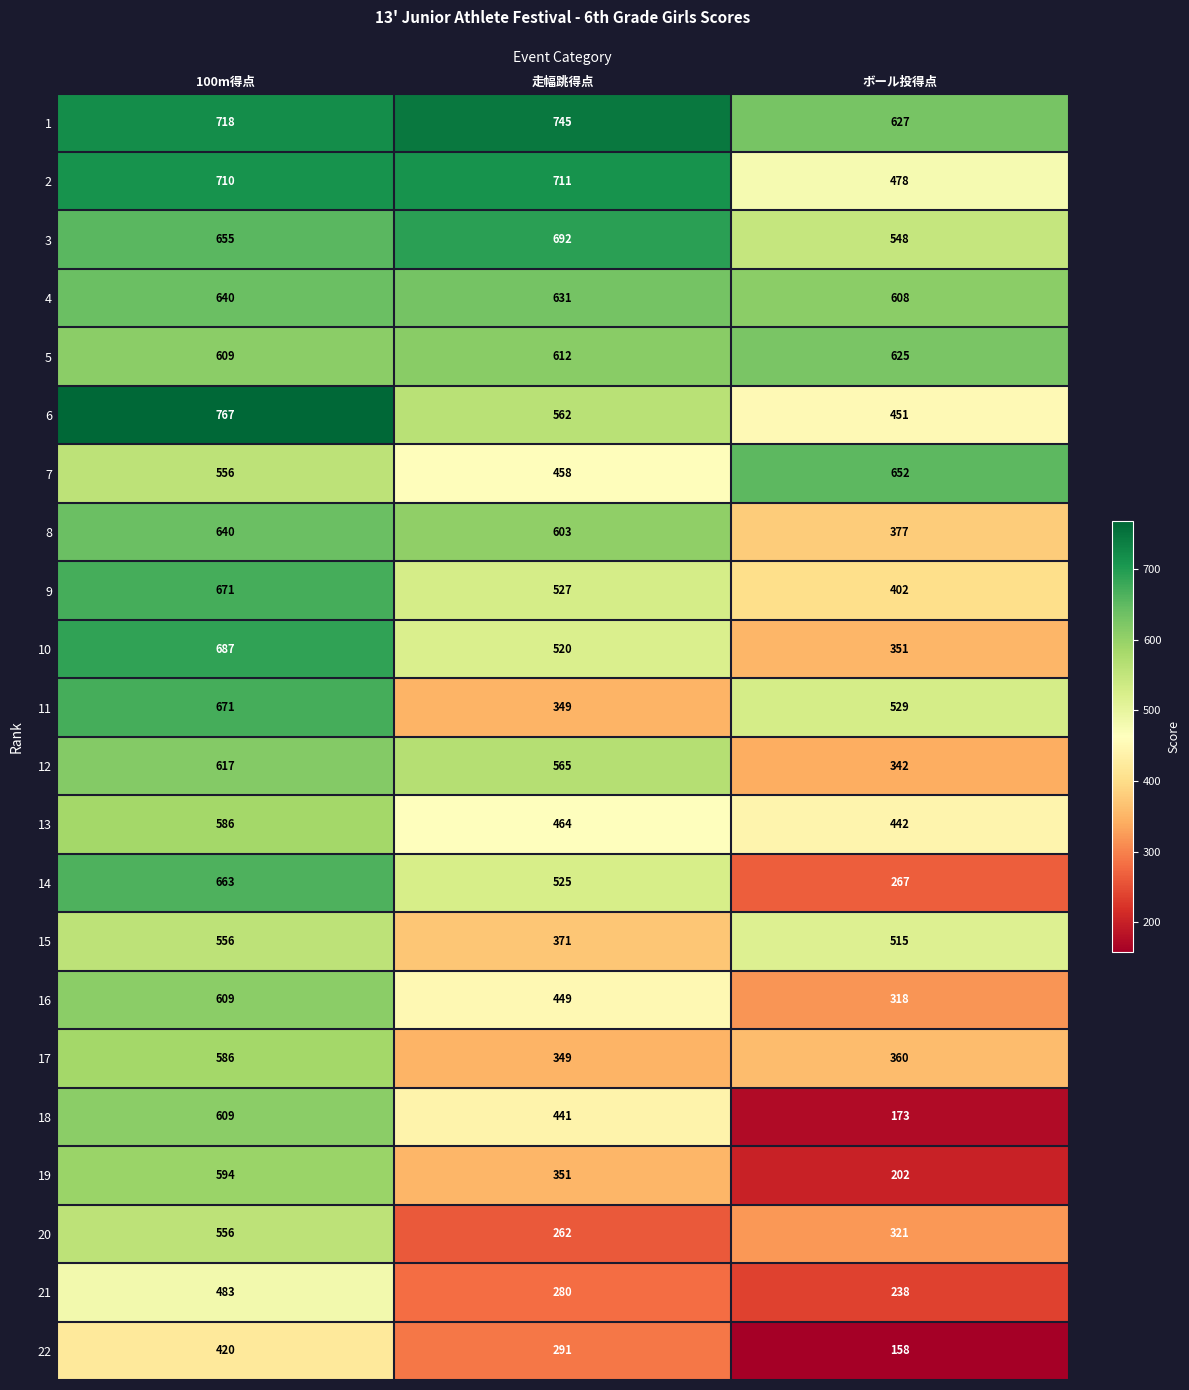

Which series has the widest spread of values?

18